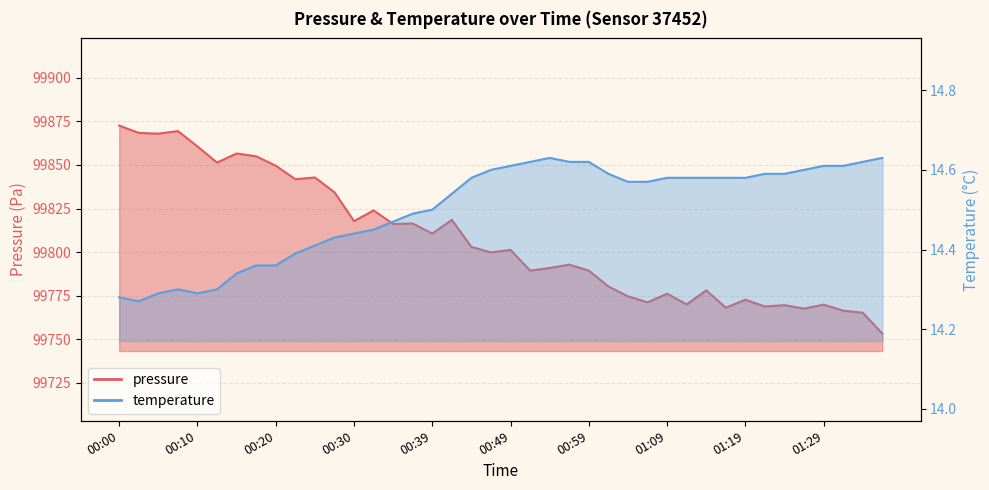

True or false: temperature and pressure cross at least once.

False